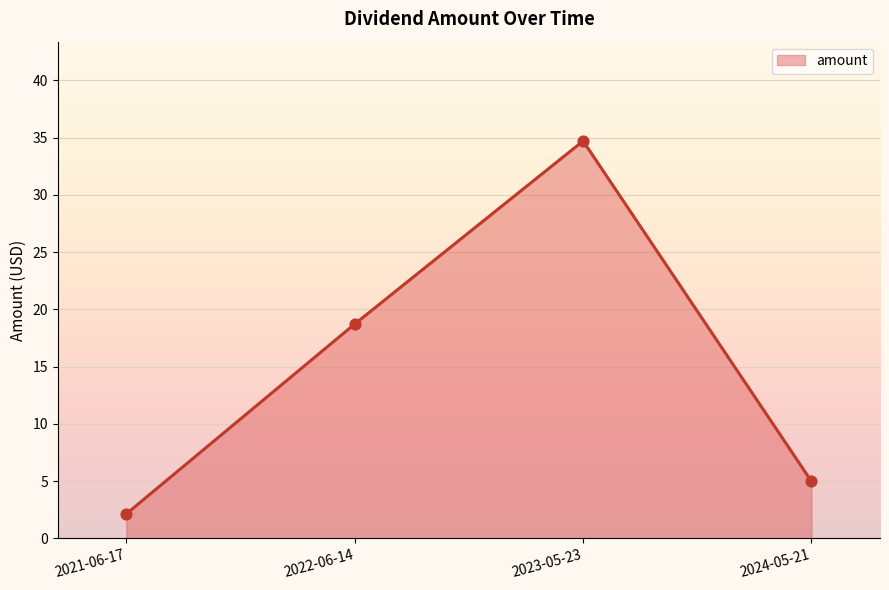

What is the change in value from 2021-06-17 to 2024-05-21?

+2.8